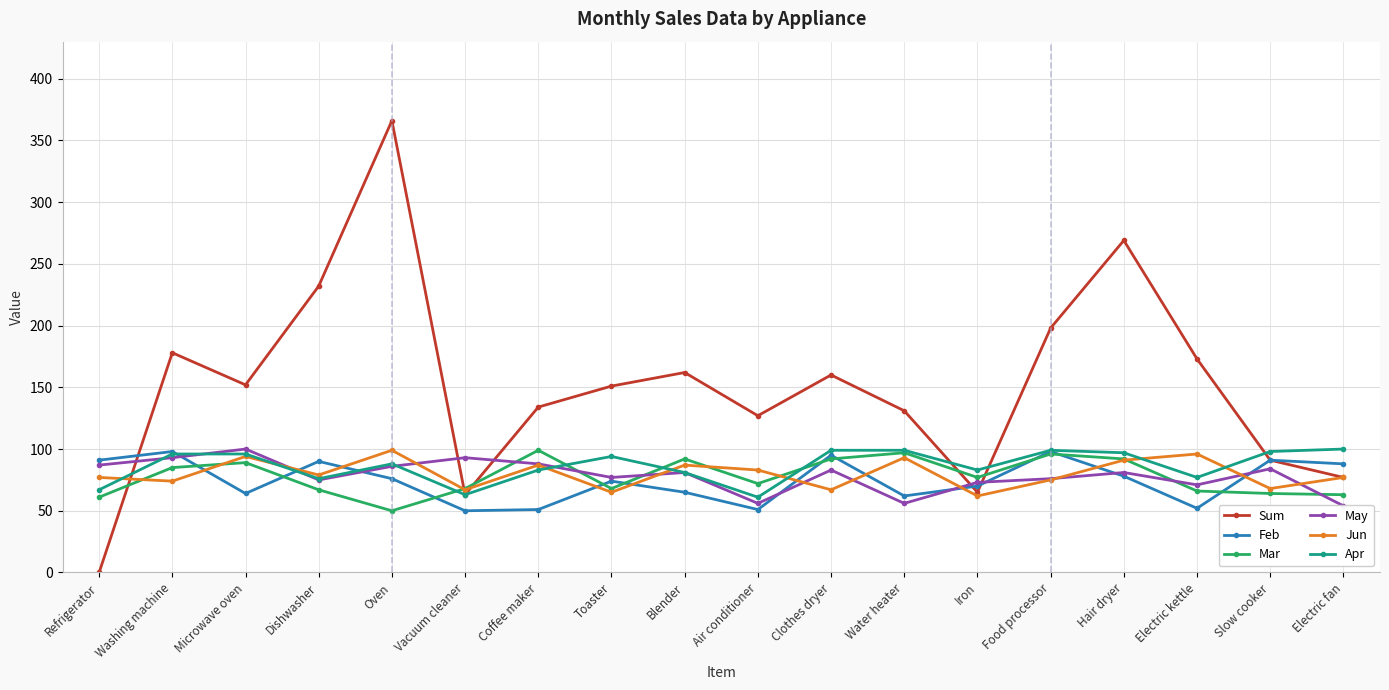

What is the label of the 5th point from the left?

Oven